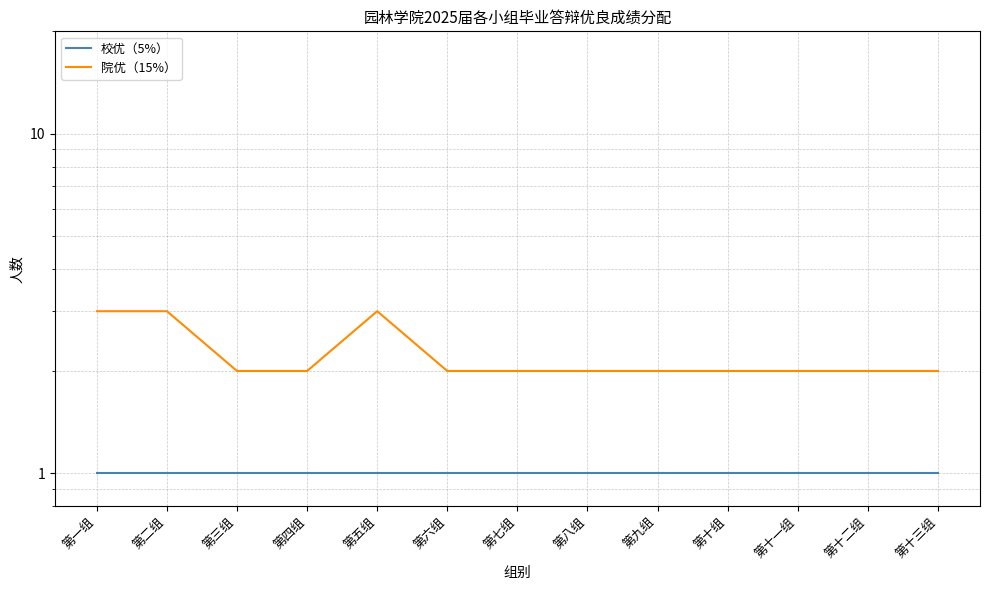

At which label does 院优（15%） reach its minimum?

第三组